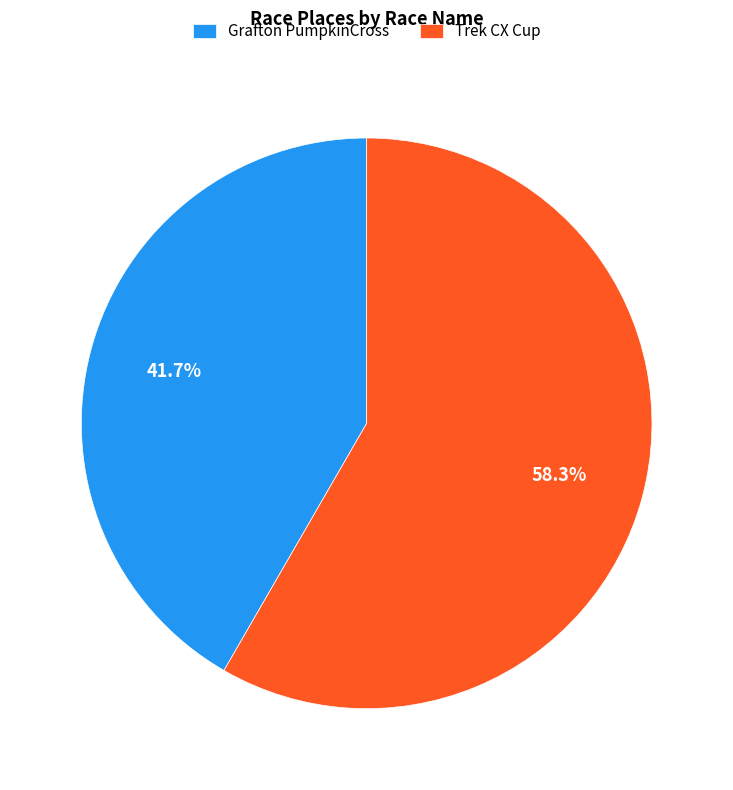

To the nearest percent, what is the average slice percentage?

50%